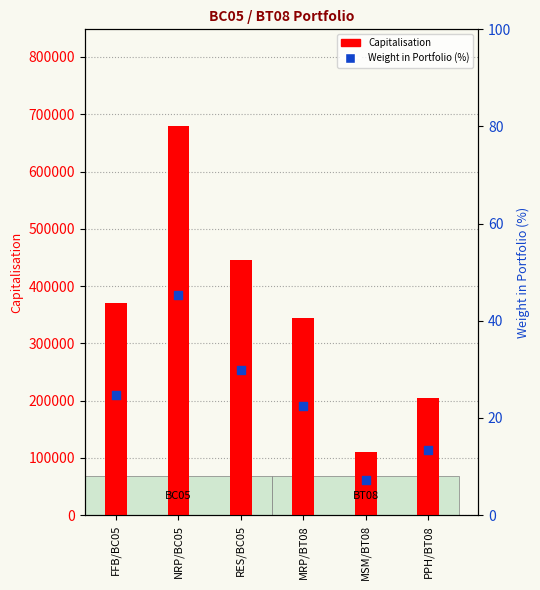

Which series reaches the maximum Y coordinate?

Capitalisation